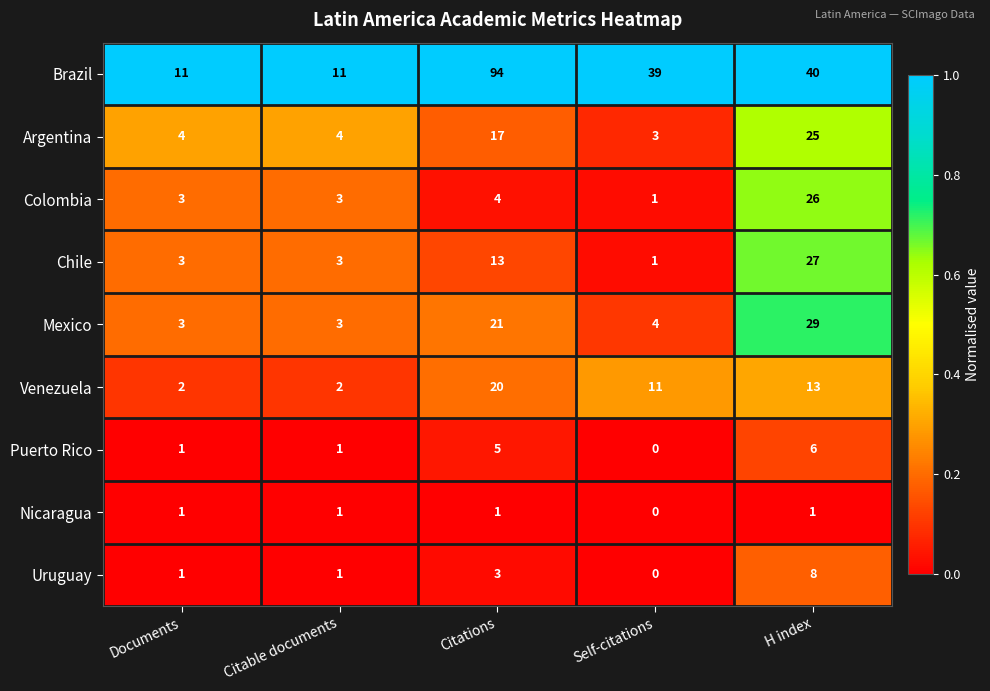

Where is Brazil nearest to the value 52?

H index